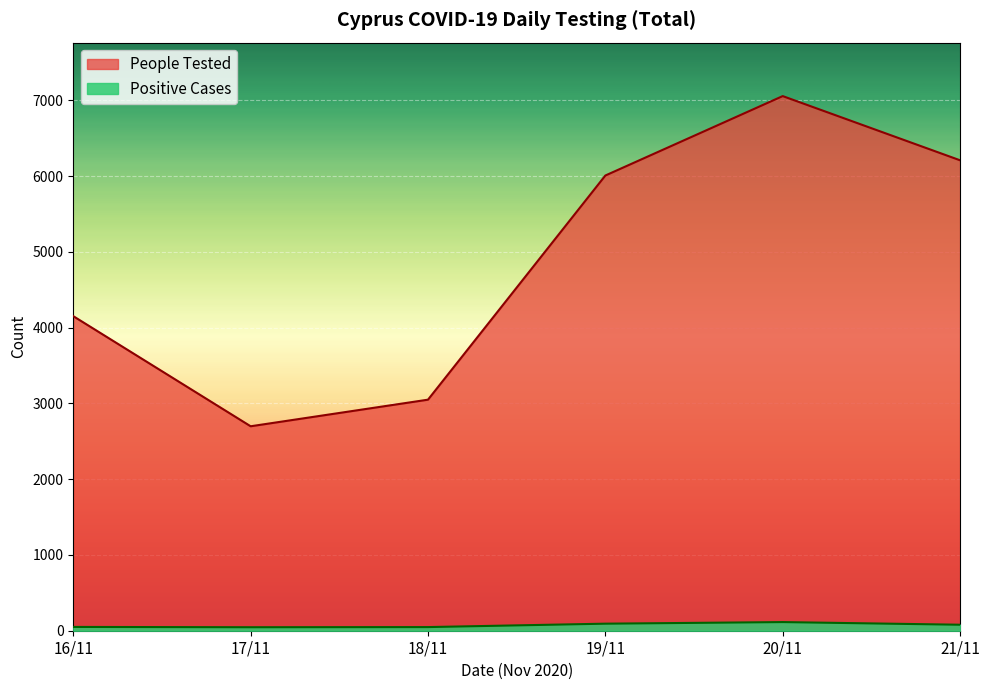

What is the difference between the second highest and minimum values in the People Tested series?

3510